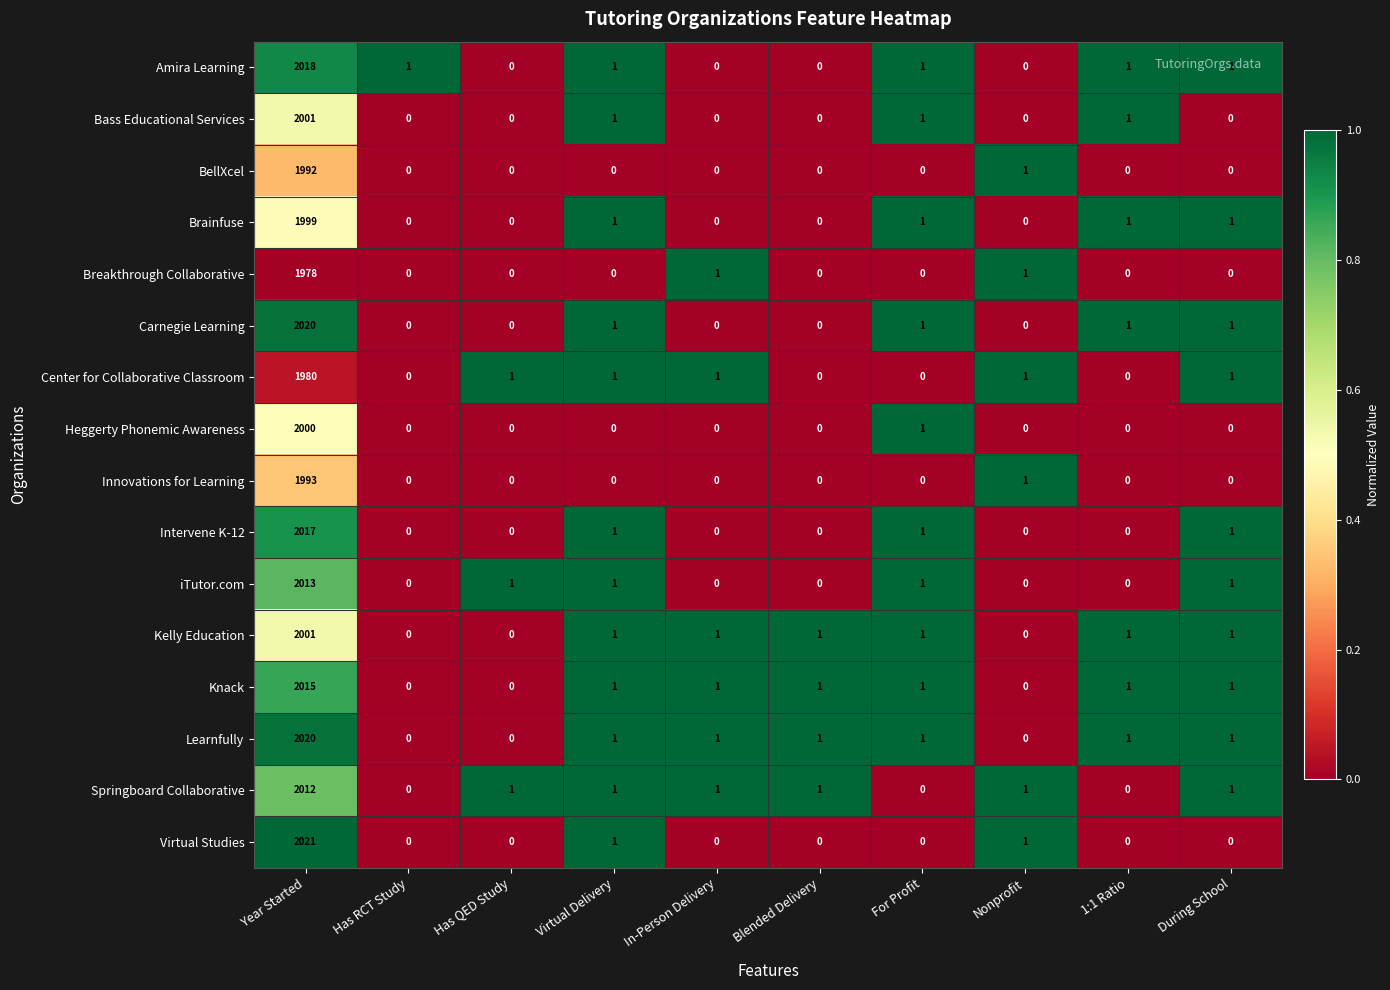

Which series has the largest range (max minus min)?

Virtual Studies